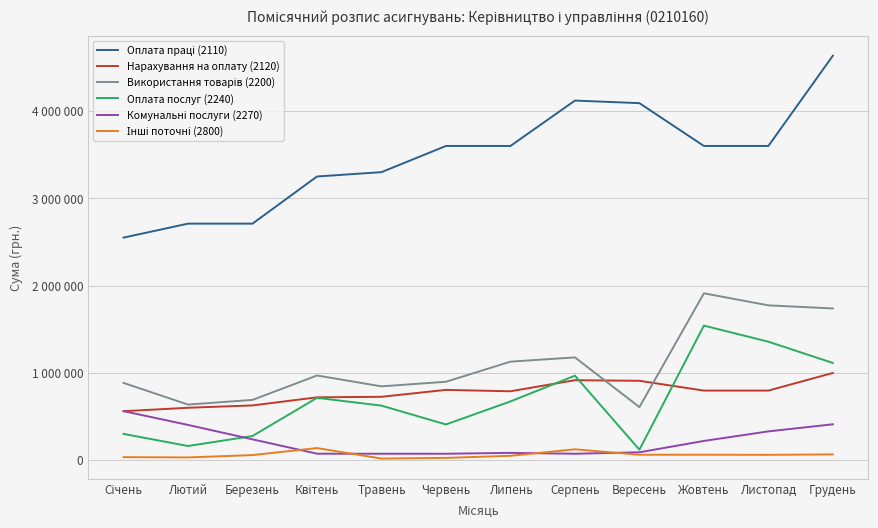

Where does the Оплата послуг (2240) series first go above 672939?

Квітень